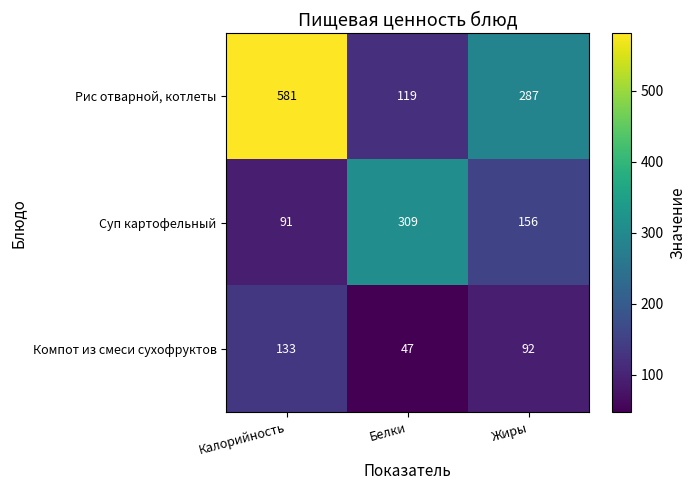

Reading left to right, what are all the values shown in this chart?

Рис отварной, котлеты: Калорийность=581	Белки=119	Жиры=287
Суп картофельный: Калорийность=91	Белки=309	Жиры=156
Компот из смеси сухофруктов: Калорийность=133	Белки=47	Жиры=92